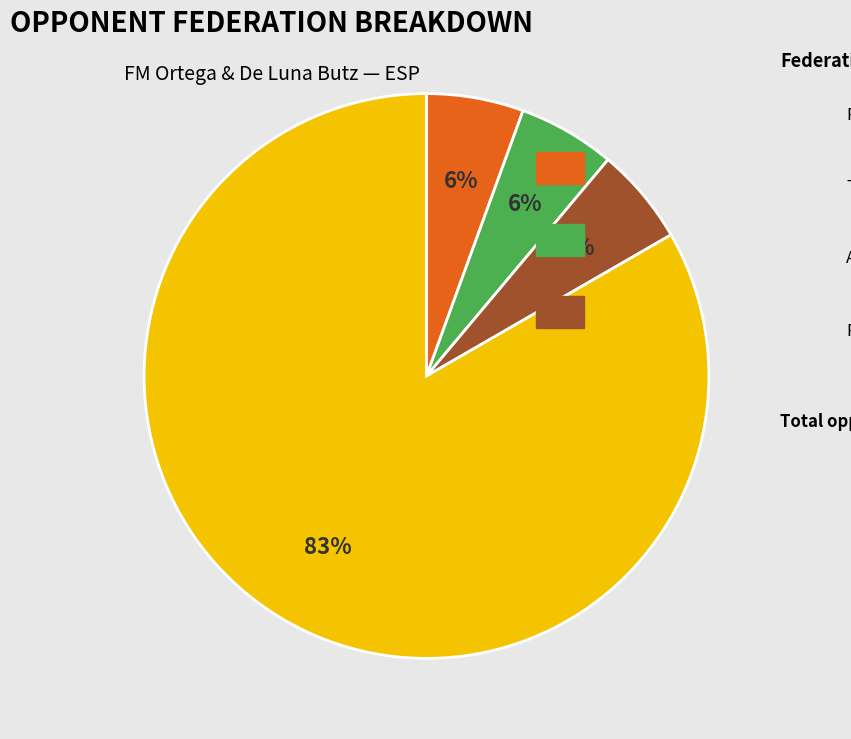

Is there any slice that represents more than half of the pie?

Yes